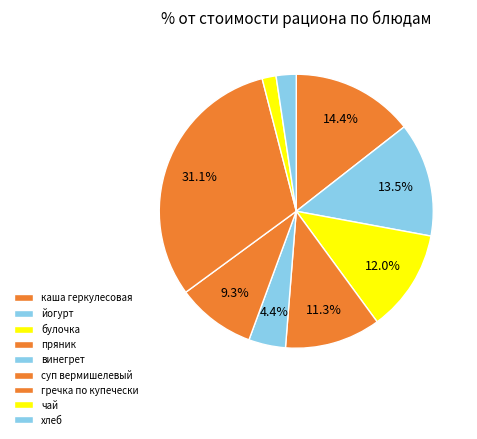

To the nearest percent, what is the average slice percentage?

11%